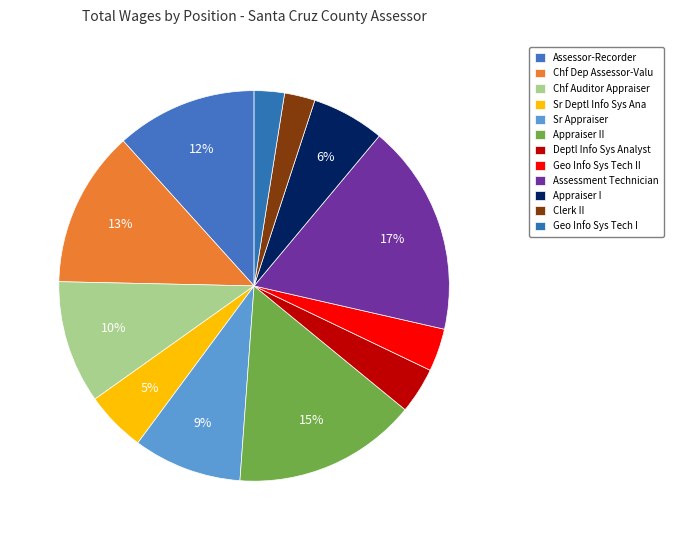

Count the number of slices in the pie.

12